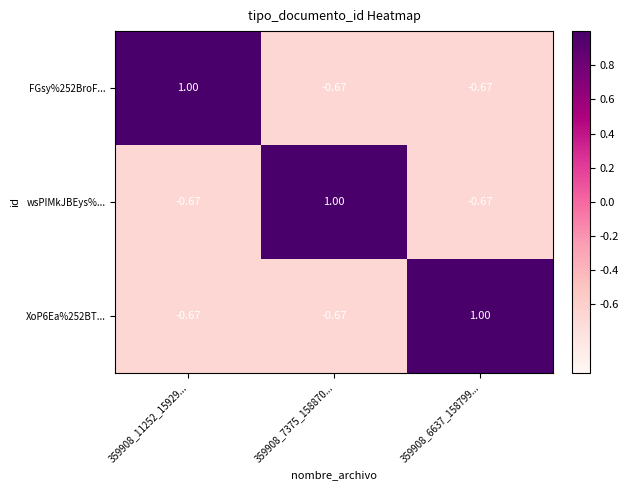

How many values in FGsy%252BroF... are above zero?

1